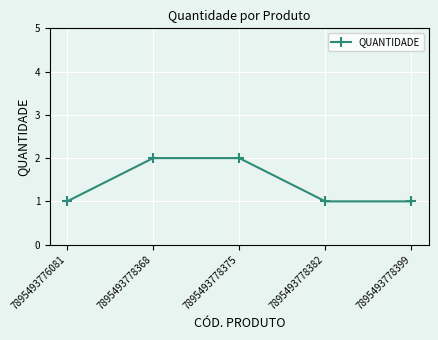

How many lines are shown in the chart?

1